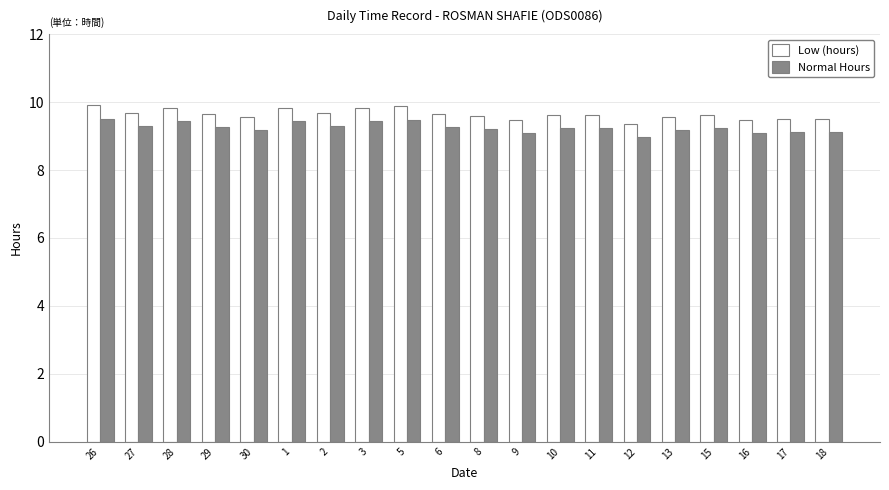

Is it true that Normal Hours equals 16.4 at 26?

False